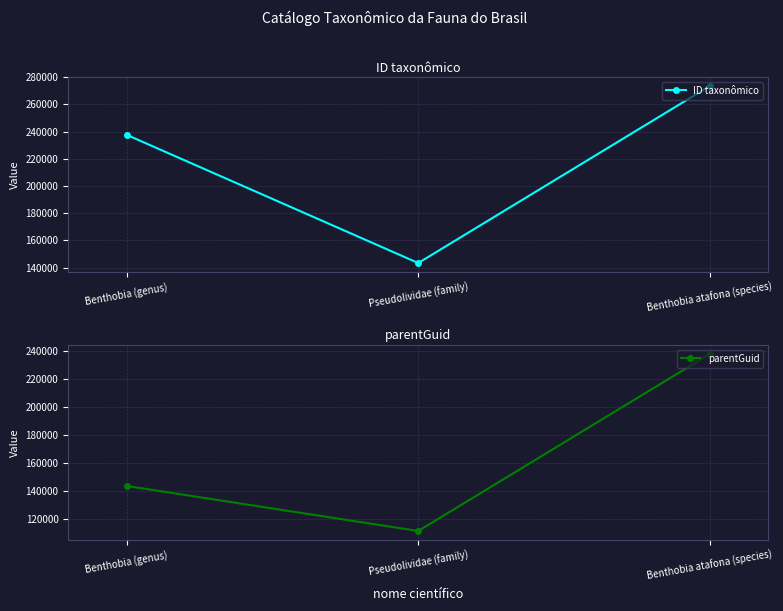

Does the chart have visible grid lines?

Yes